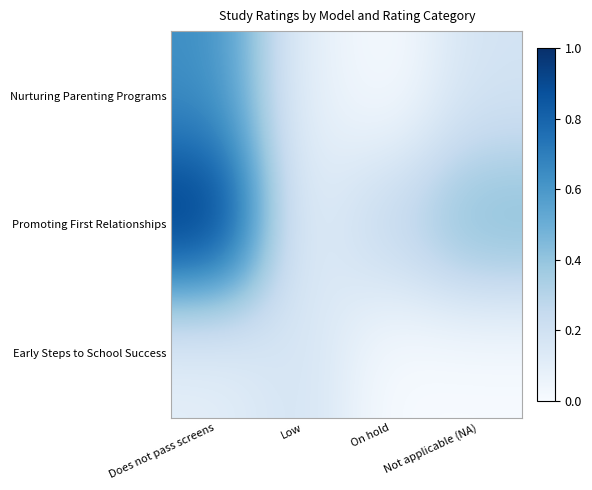

At how many categories does at least one series exceed 0?

4